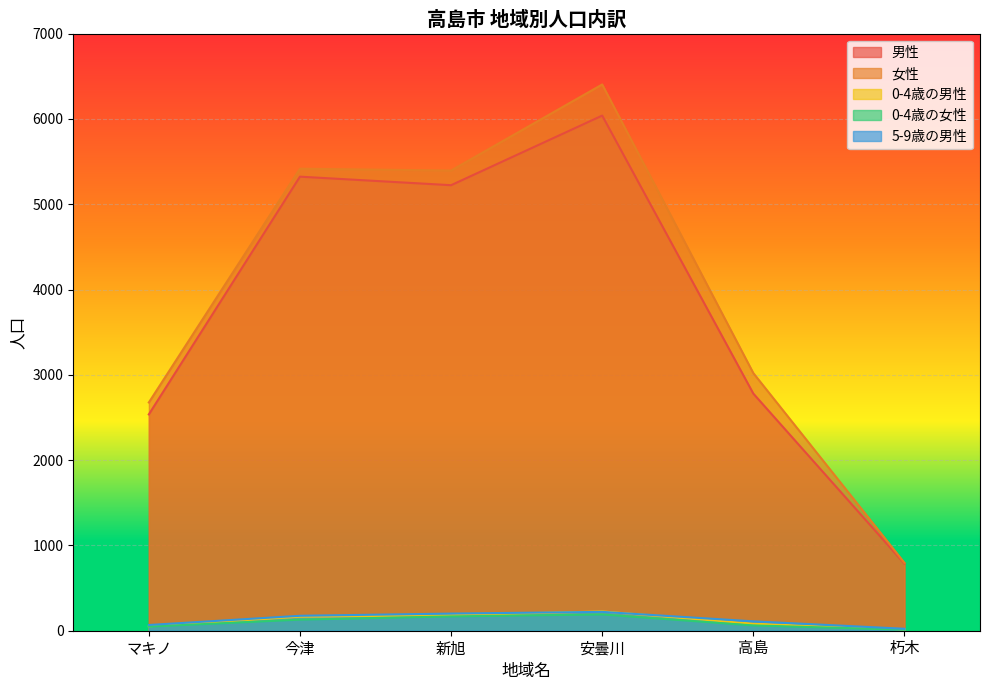

True or false: 0-4歳の女性 and 0-4歳の男性 cross at least once.

False